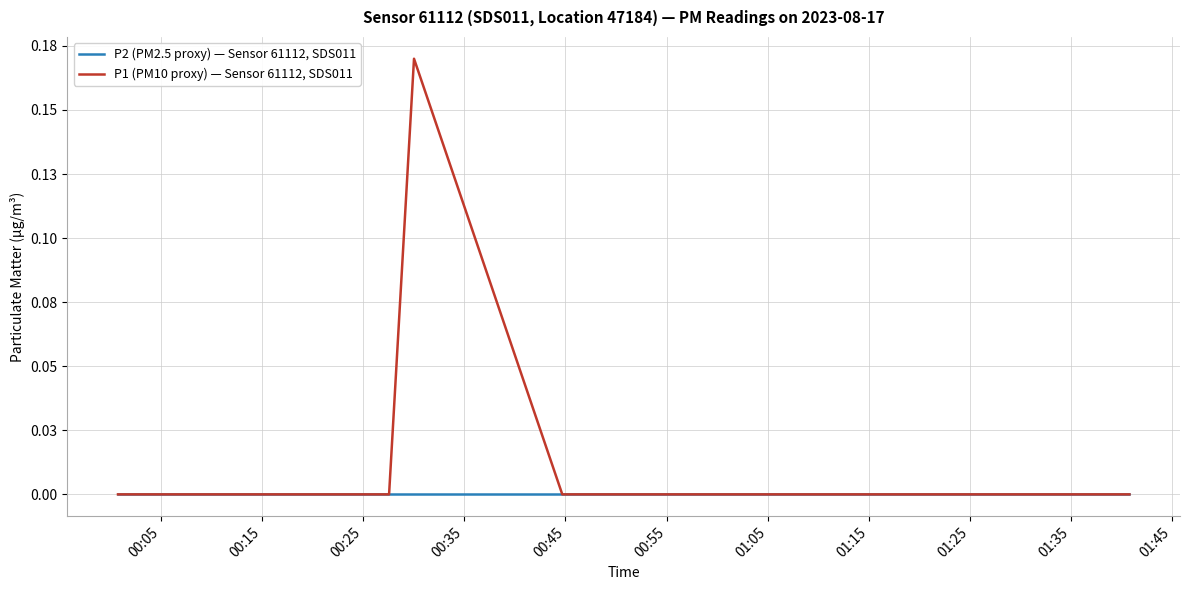

Does the chart have visible grid lines?

Yes